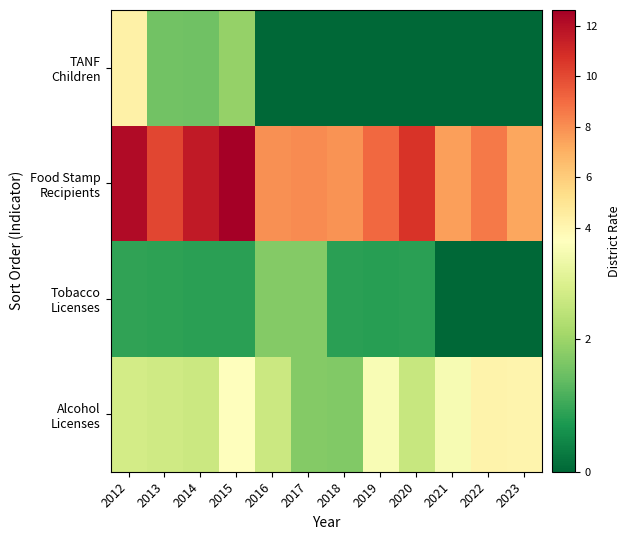

What is the total value across all series at 2020?

14.0